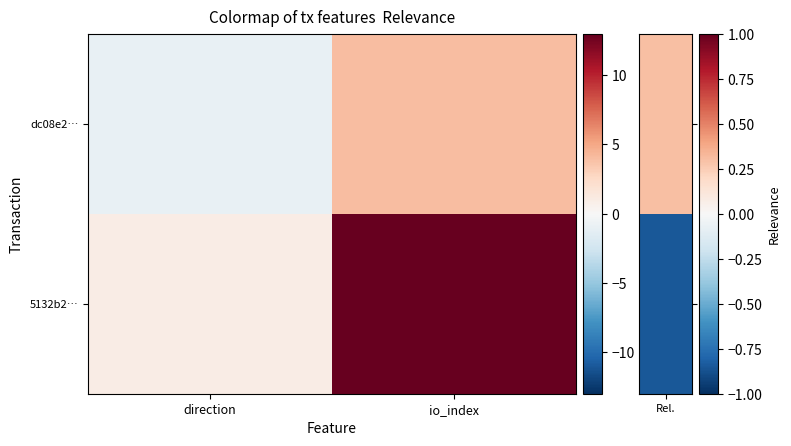

Reading right to left, extract all data points from this chart.

dc08e2…: io_index=4	direction=-1
5132b2…: io_index=13	direction=1